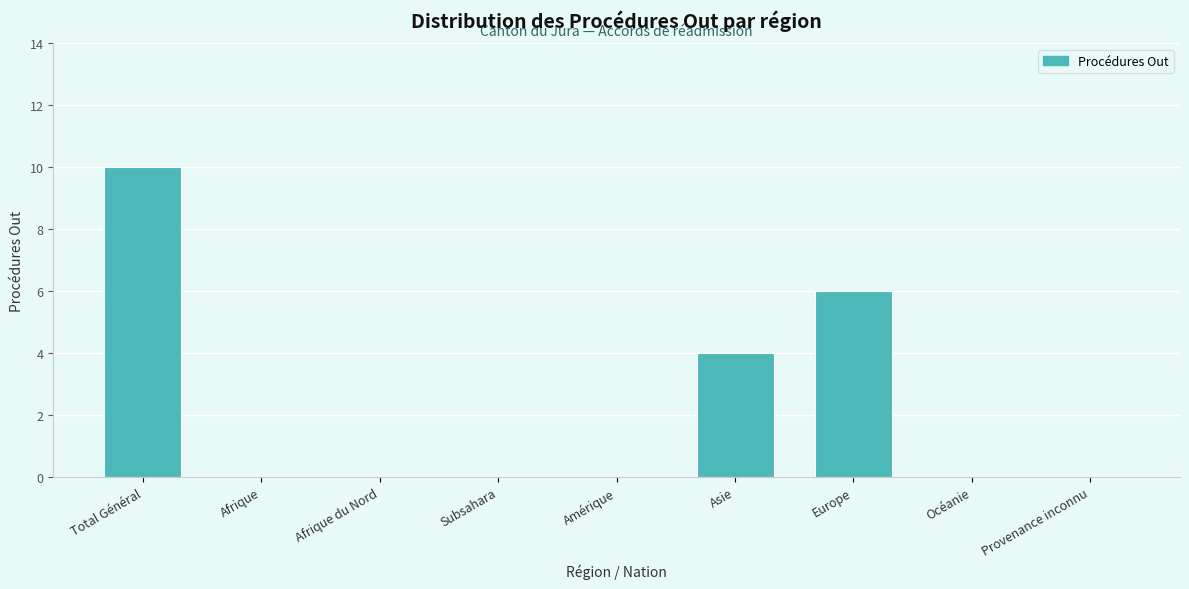

Reading right to left, what are all the values shown in this chart?

Provenance inconnu=0	Océanie=0	Europe=6	Asie=4	Amérique=0	Subsahara=0	Afrique du Nord=0	Afrique=0	Total Général=10